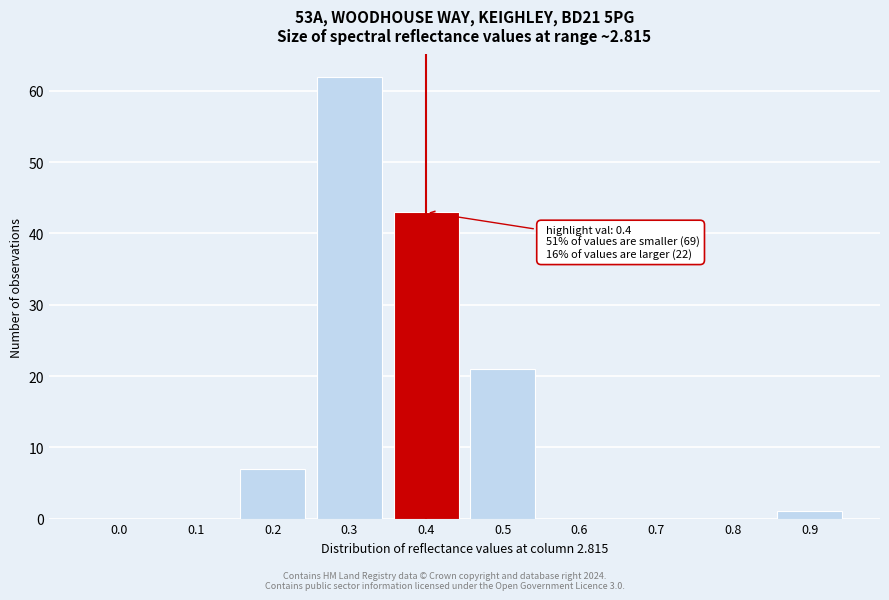

Reading left to right, list all the values displayed in this chart.

0.0=0	0.1=0	0.2=7	0.3=62	0.4=43	0.5=21	0.6=0	0.7=0	0.8=0	0.9=1